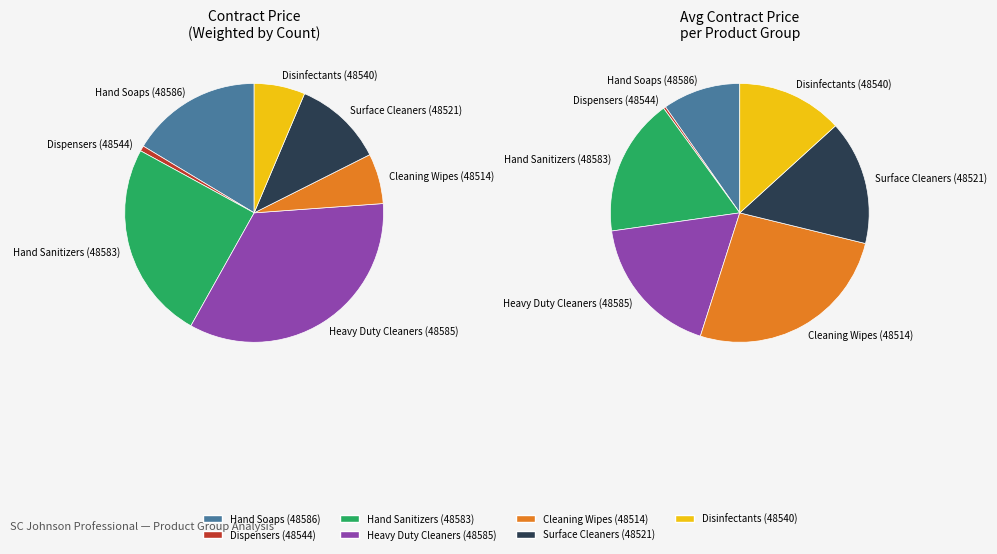

Which slice is the largest?

48514